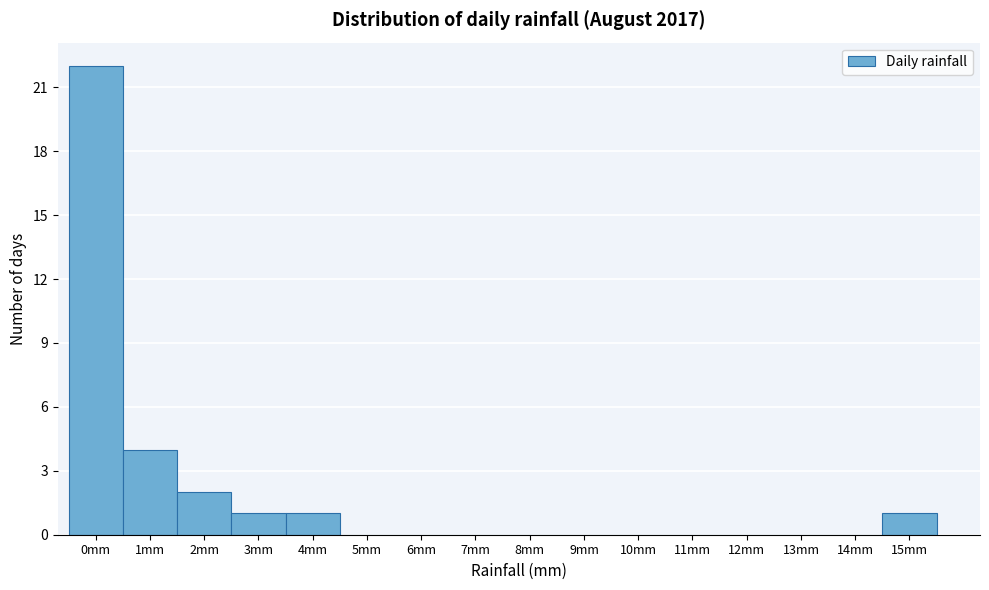

Reading right to left, list all the values displayed in this chart.

15mm=1	14mm=0	13mm=0	12mm=0	11mm=0	10mm=0	9mm=0	8mm=0	7mm=0	6mm=0	5mm=0	4mm=1	3mm=1	2mm=2	1mm=4	0mm=22